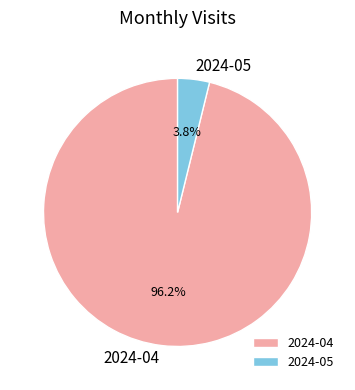

Is there a majority slice in this chart?

Yes